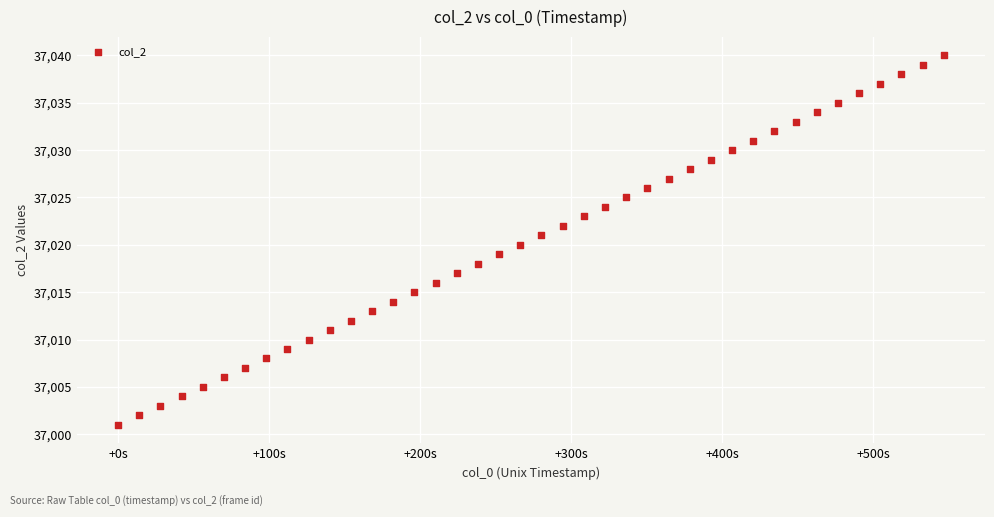

What is the range of Y values (max minus min)?

39